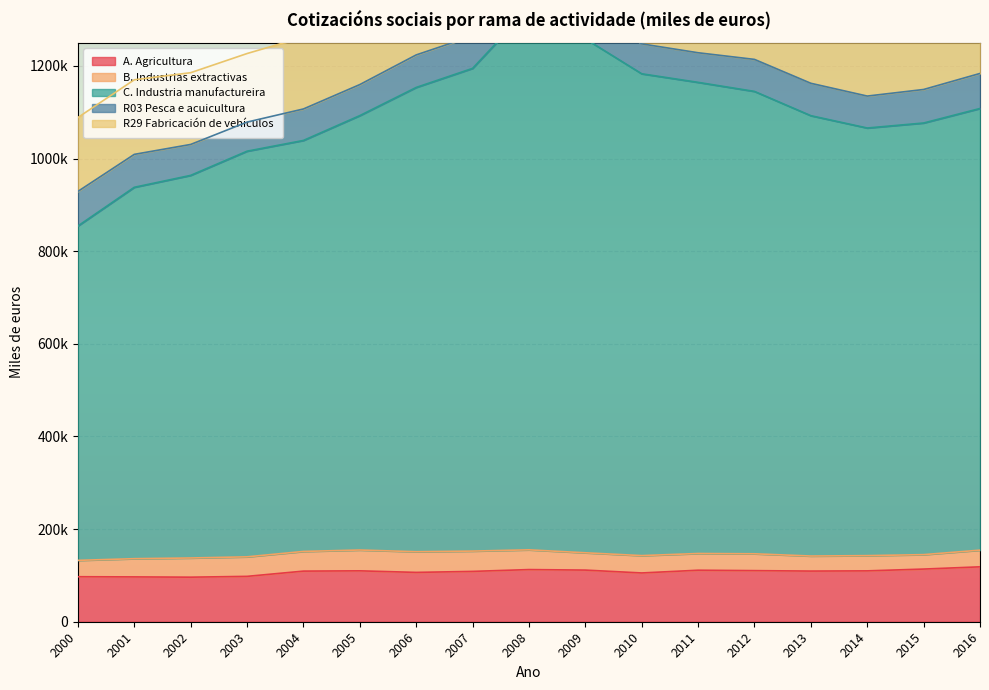

At which label is R29 Fabricación de vehículos closest to 158416?

2000